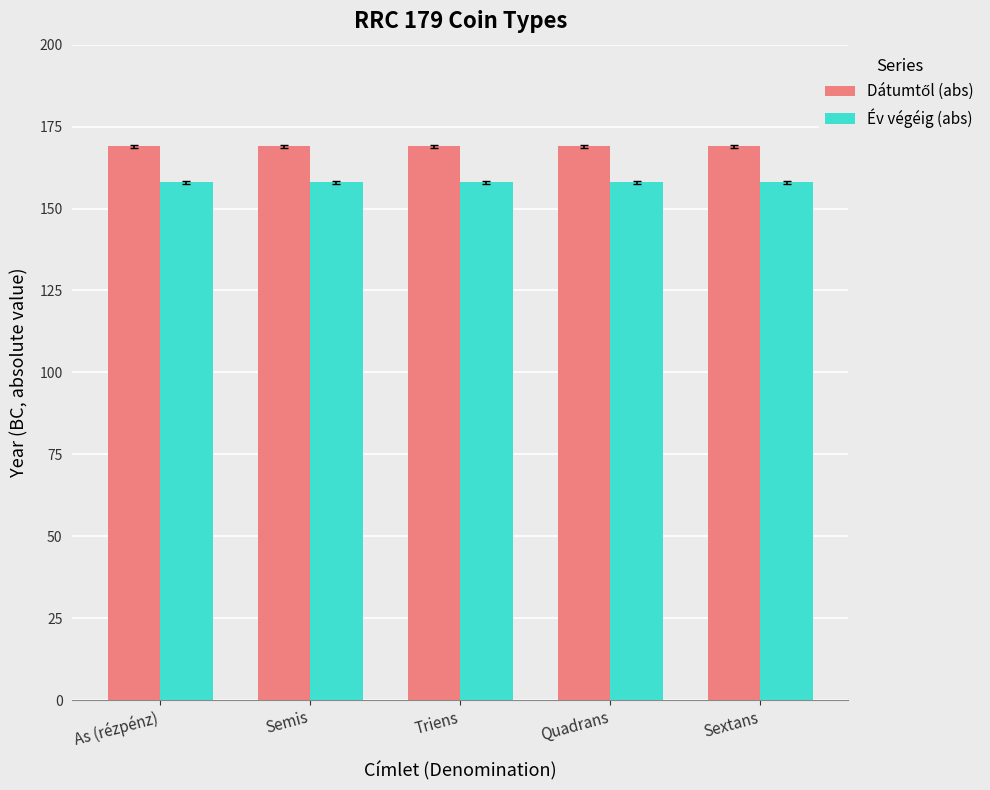

How many bars are there in total?

10